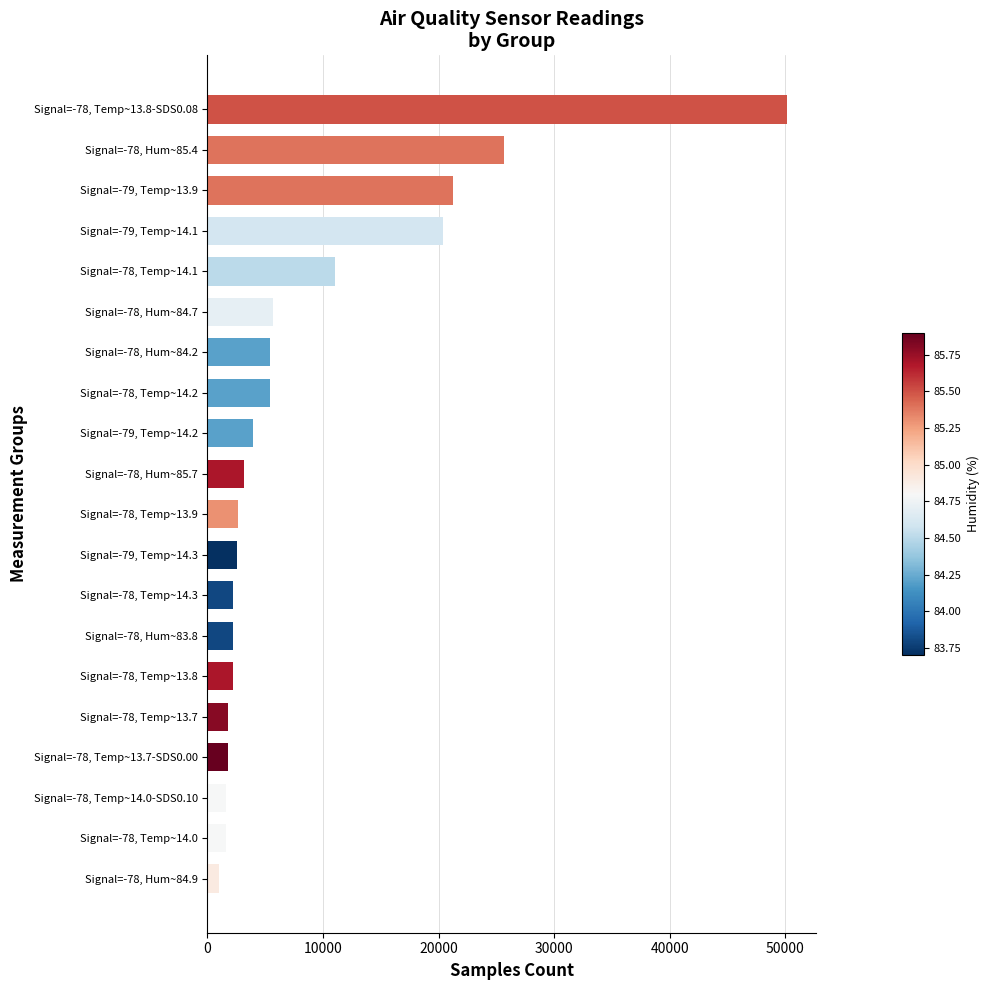

What is the greatest value displayed?

50167